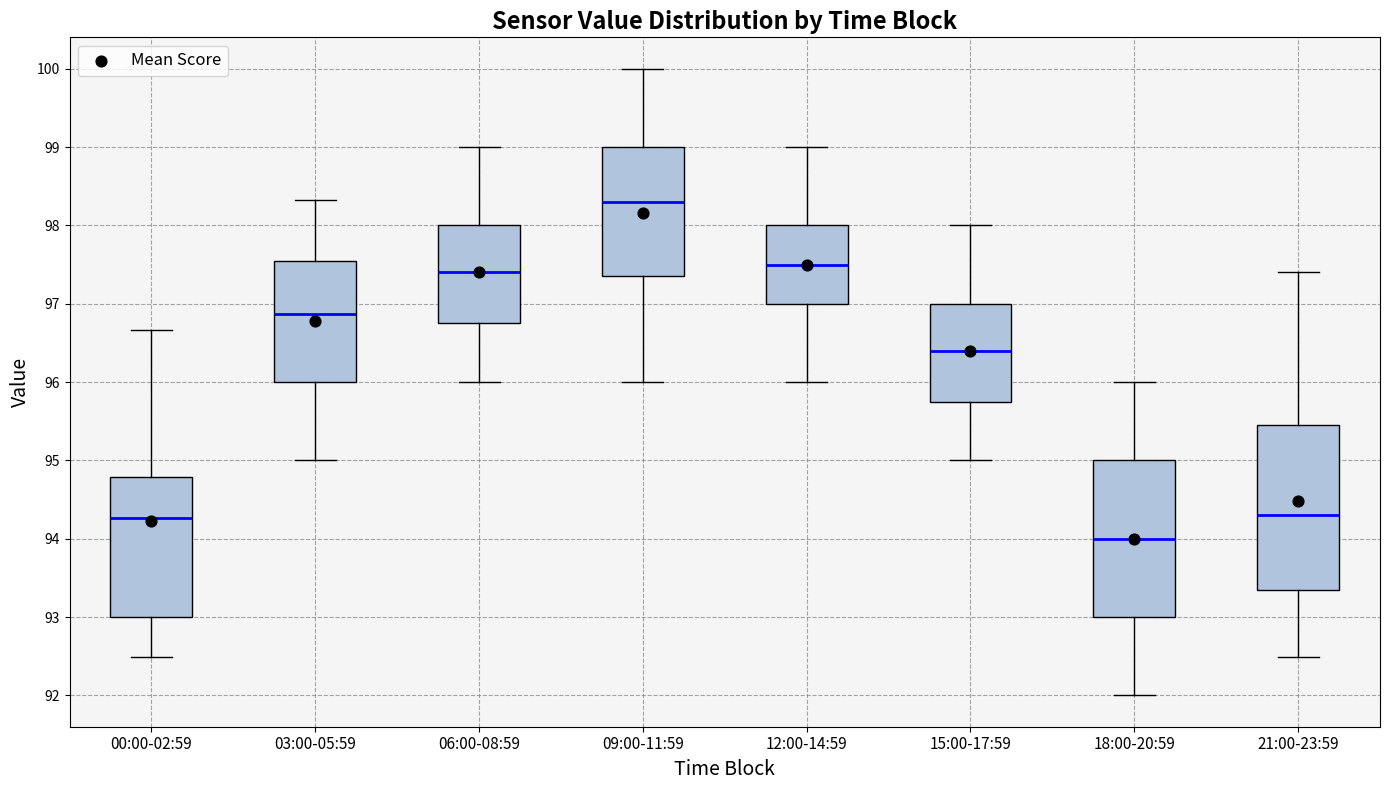

Where is the upper edge of the box for 15:00-17:59 on the y-axis? The values are not printed on the chart, so give them approximately, as read against the axis.

97.0